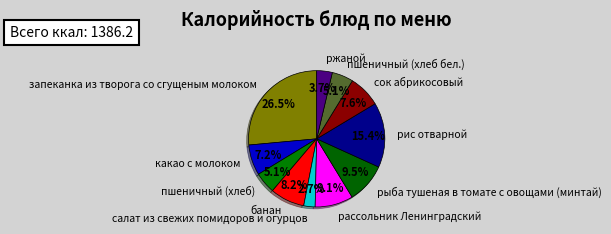

How many segments does this pie chart have?

11